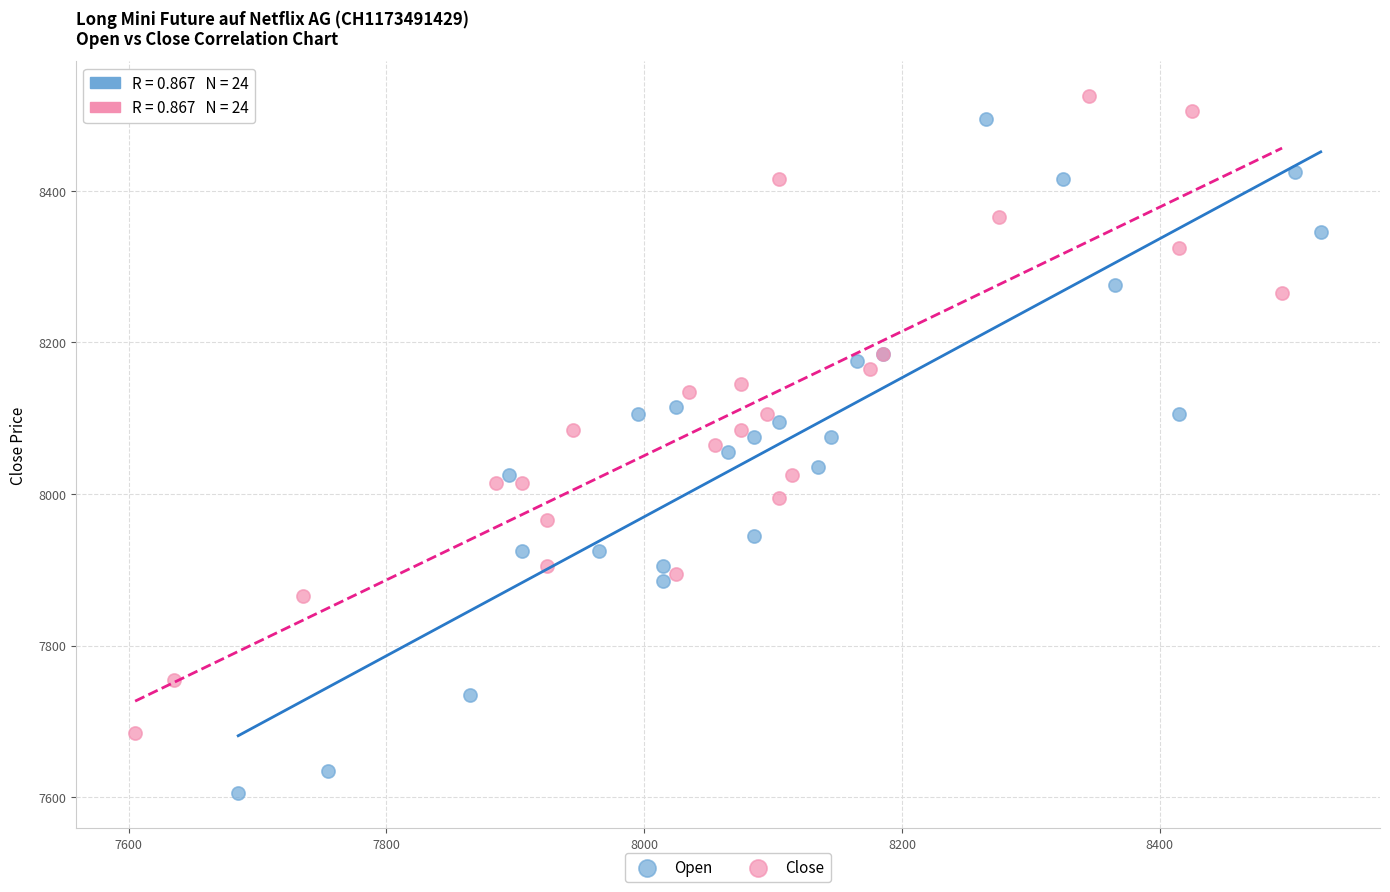

Which series contains the lowest Y value?

Open